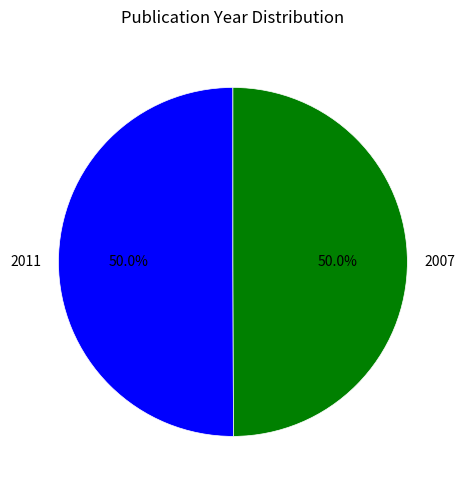

What is the ratio of the value at 2007 to the value at 2011?

1.0